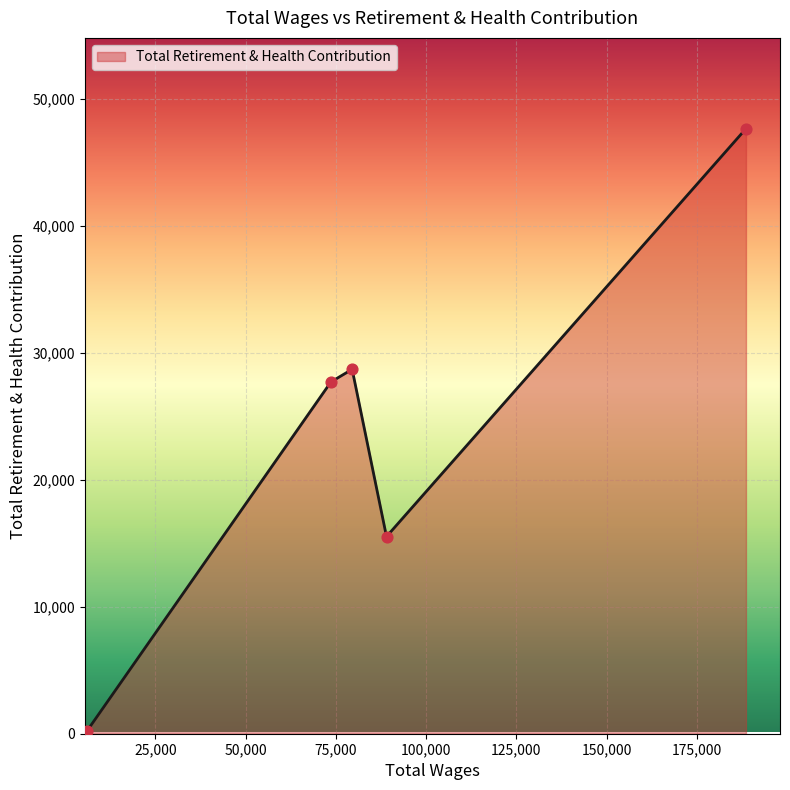

What is the difference between the maximum and minimum values?

47445